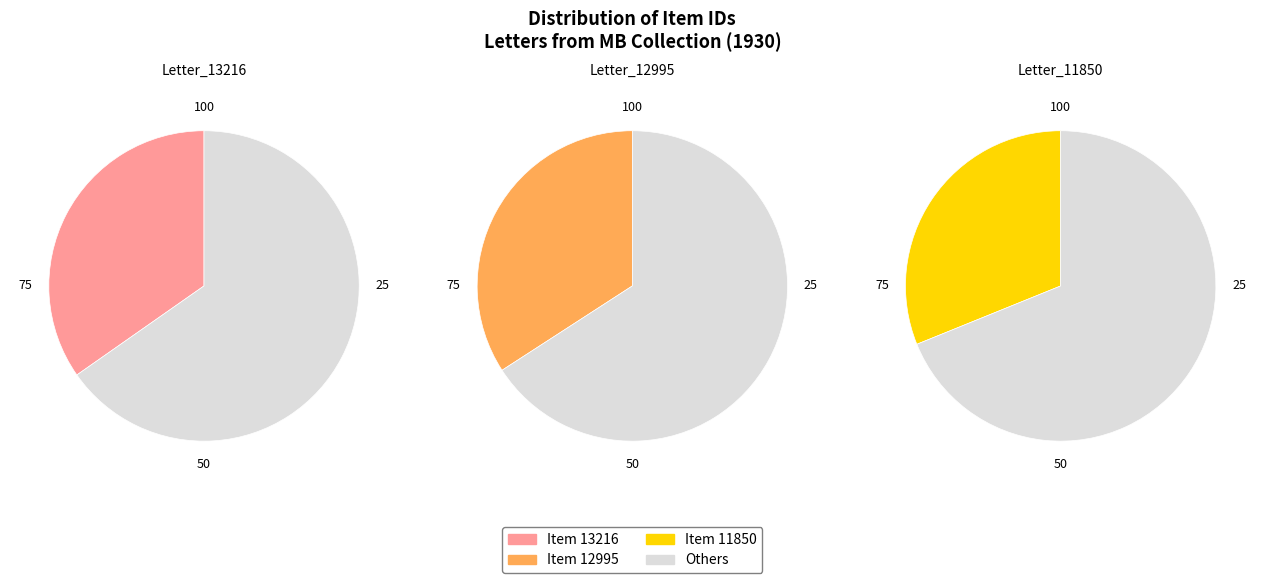

Rank the categories by value from lowest to highest.

Item 11850, Item 12995, Item 13216